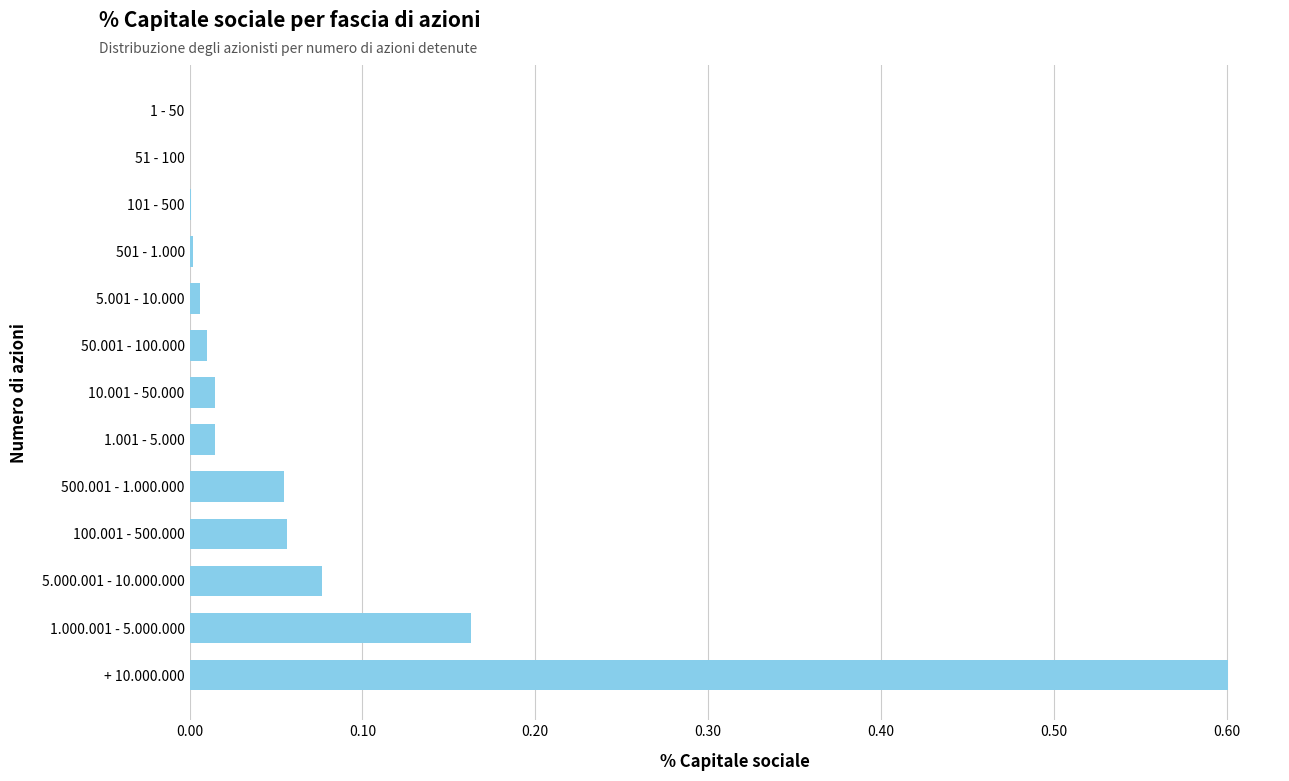

The value at 101 - 500 is 0.0. True or false?

True